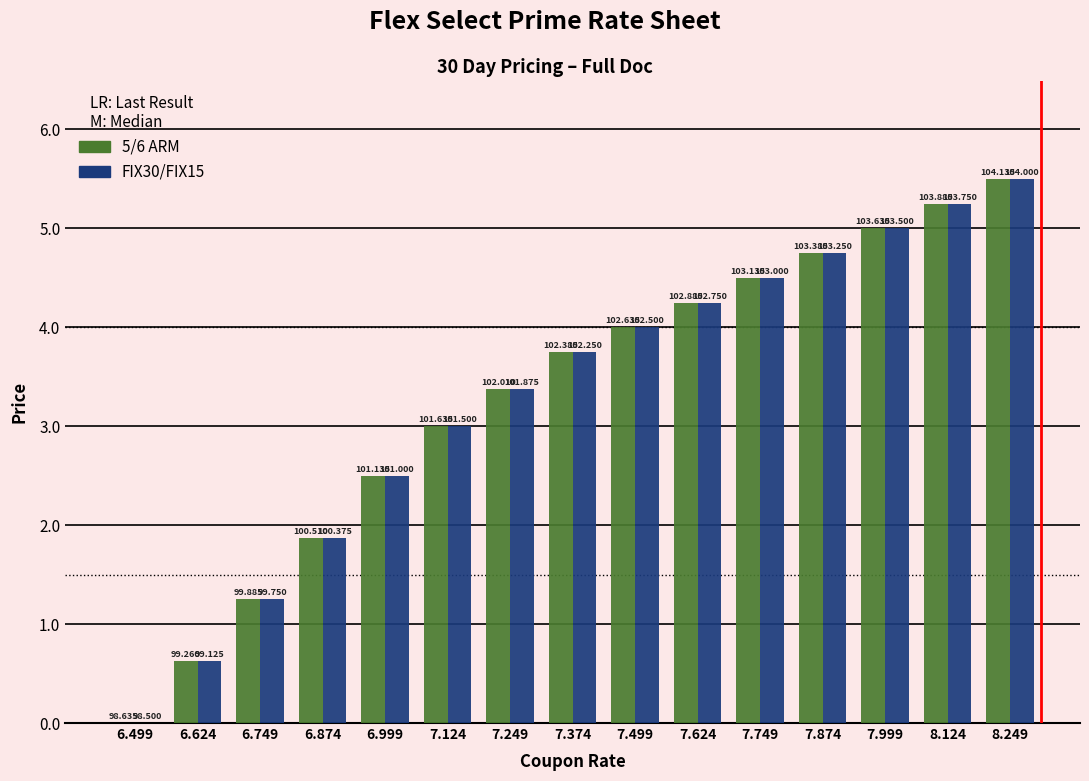

Are the bars grouped side by side (vs. stacked)?

Yes